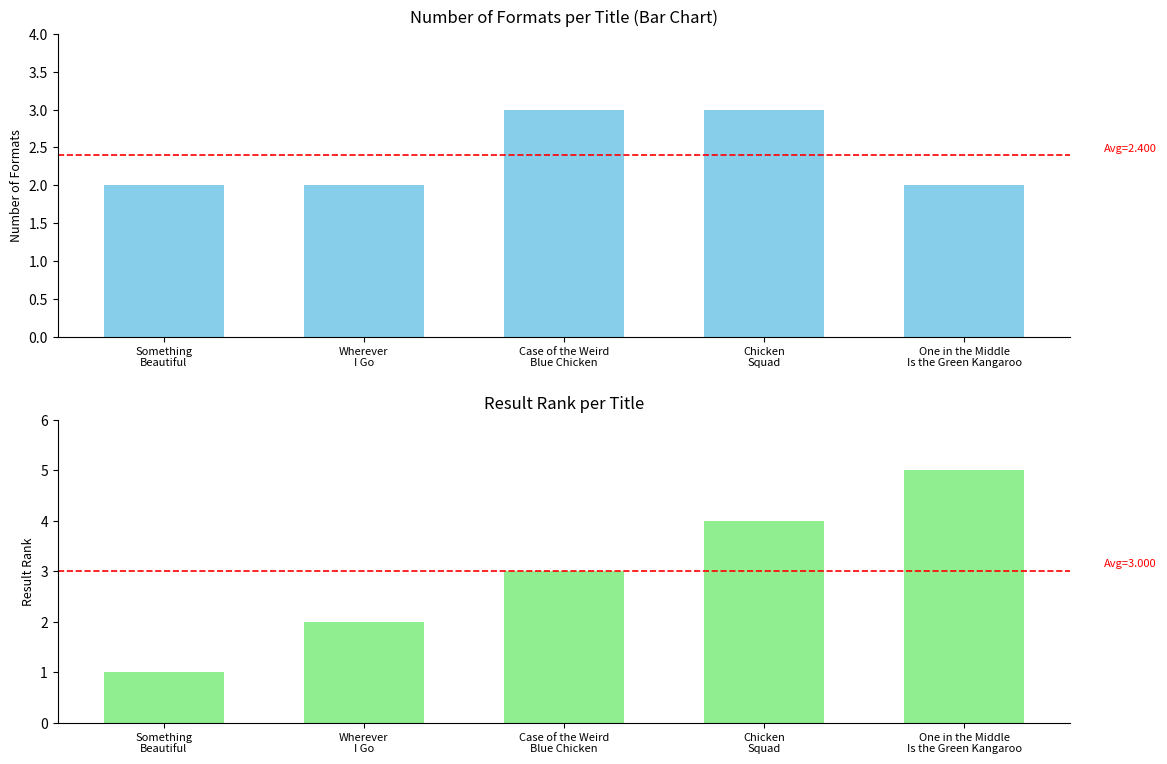

Rank the series by their average value, from lowest to highest.

Number of Formats, Result Rank